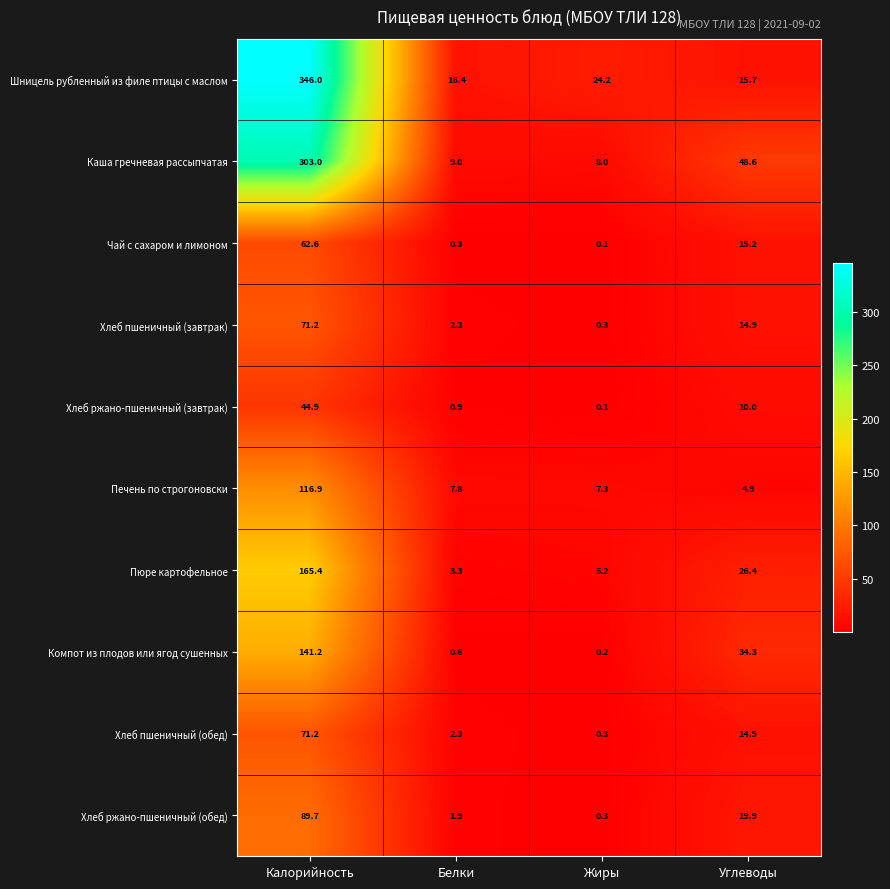

What is the average value of the Каша гречневая рассыпчатая series?

92.2